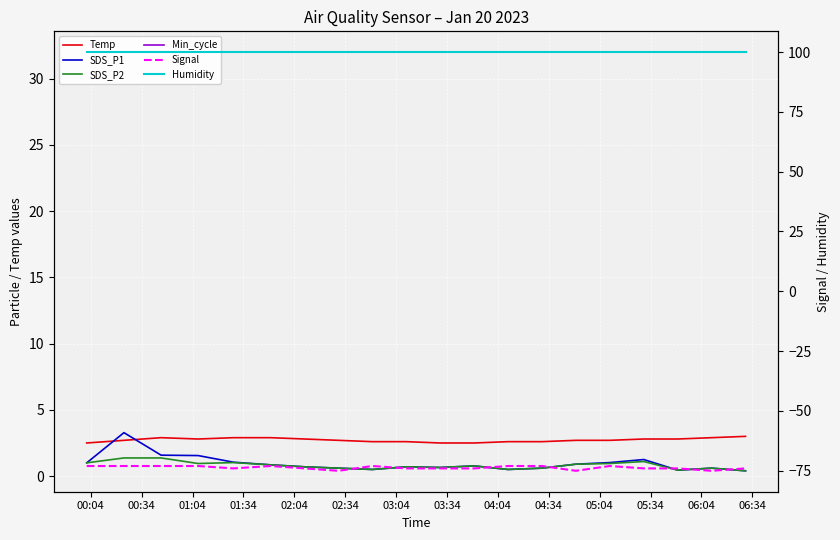

What are all the series names shown in the legend?

Temp, SDS_P1, SDS_P2, Min_cycle, Signal, Humidity